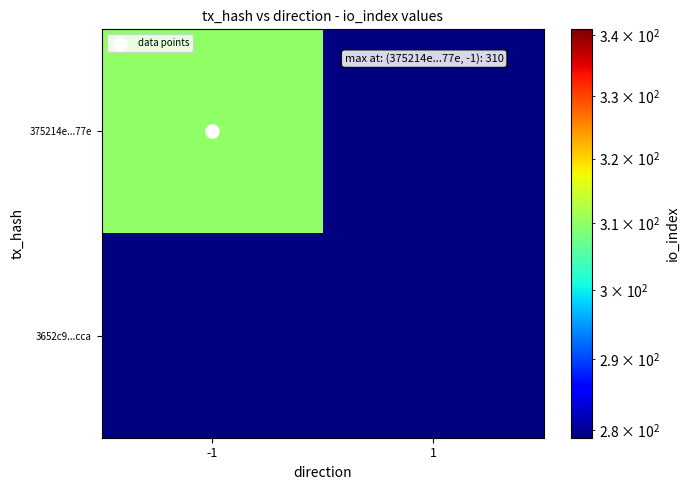

Which series has the largest range (max minus min)?

375214e...77e